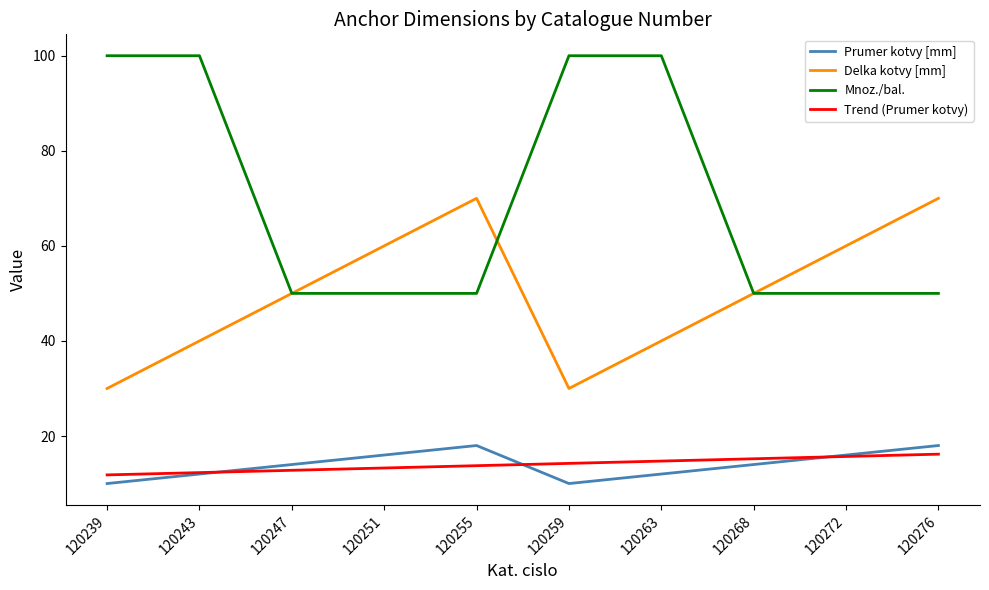

What is the minimum value shown in the chart?

10.0